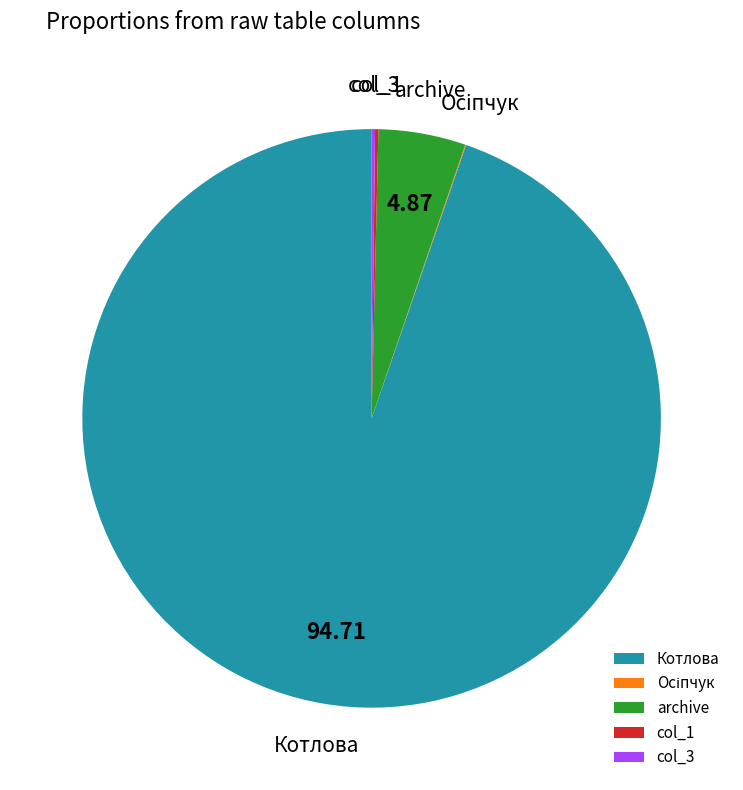

What is the largest slice in the pie chart?

Котлова